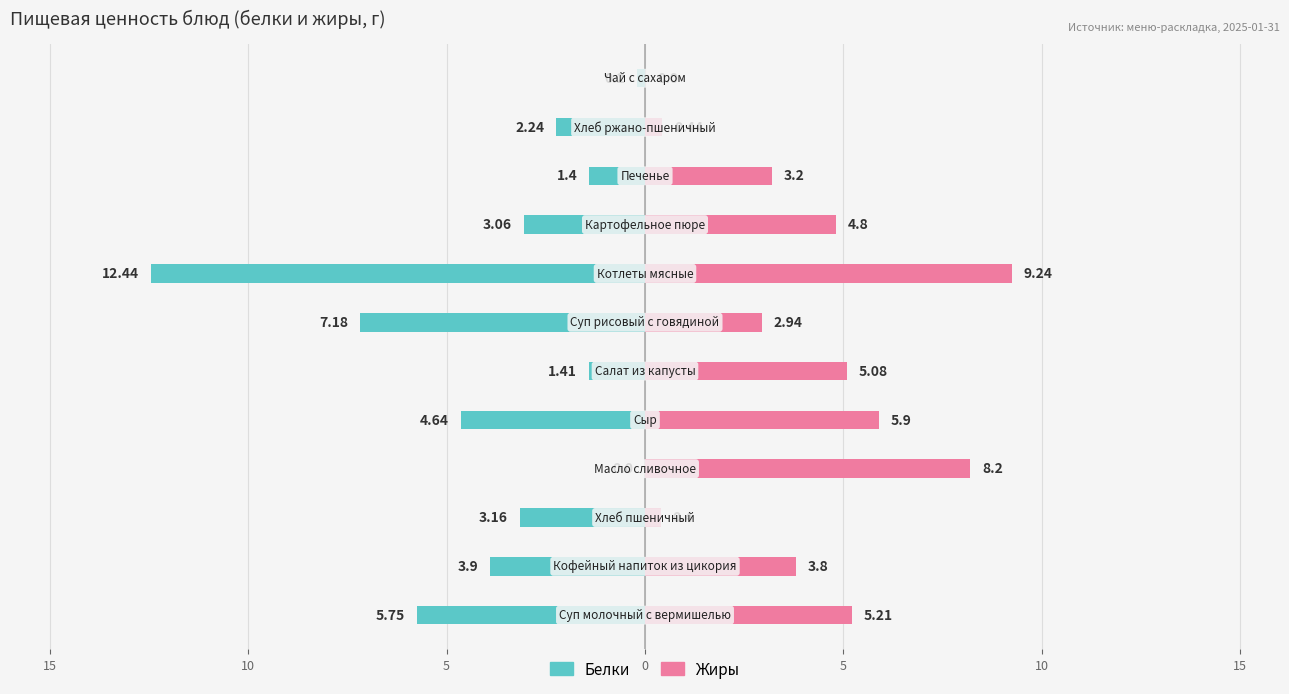

What are all the series names shown in the legend?

Белки, Жиры